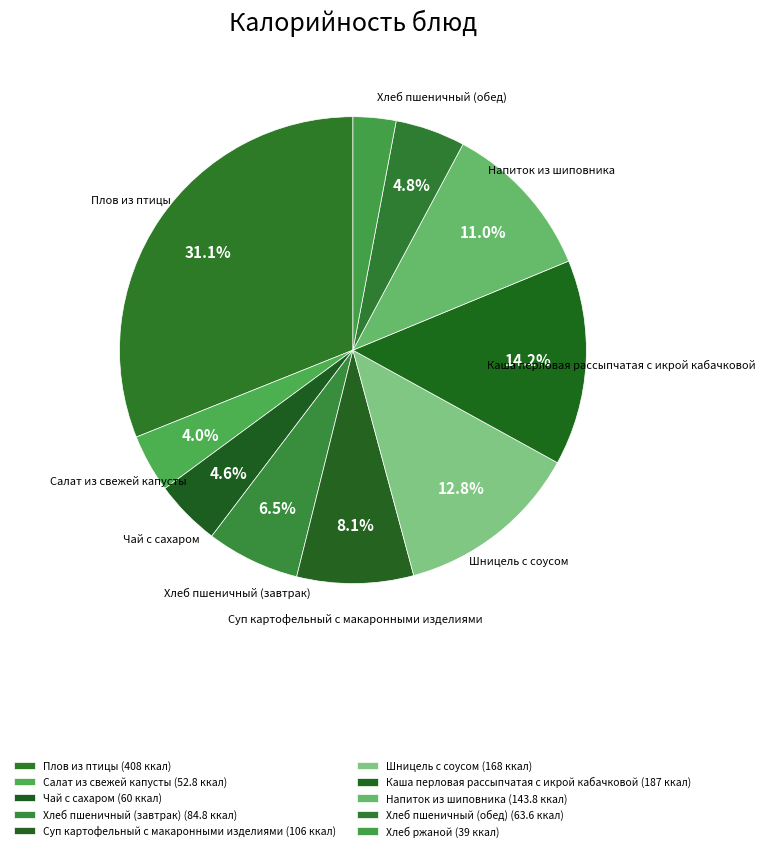

Do Хлеб пшеничный (обед) and Плов из птицы together represent more than half of the pie?

No